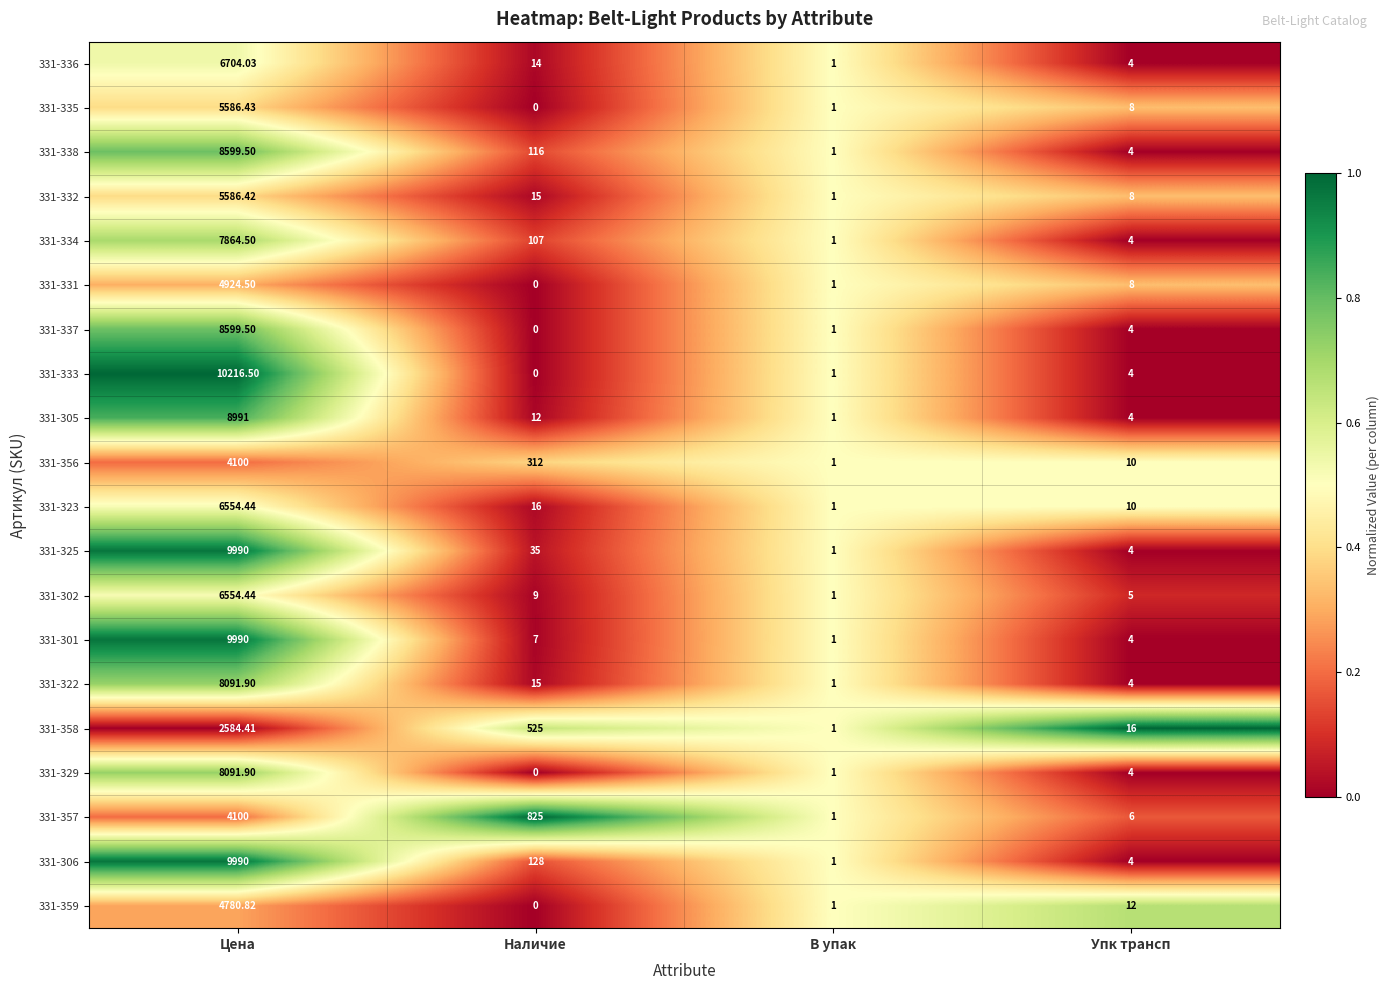

At how many categories does at least one series exceed 0?

4